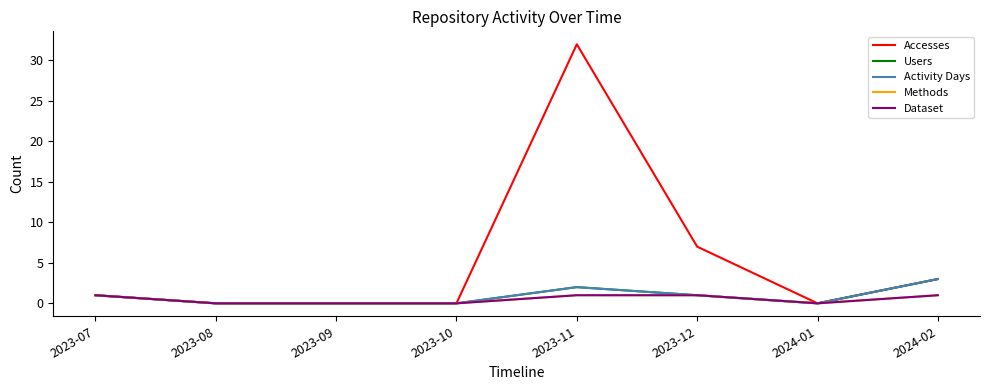

True or false: Activity Days has more than 1 interior local peaks.

False